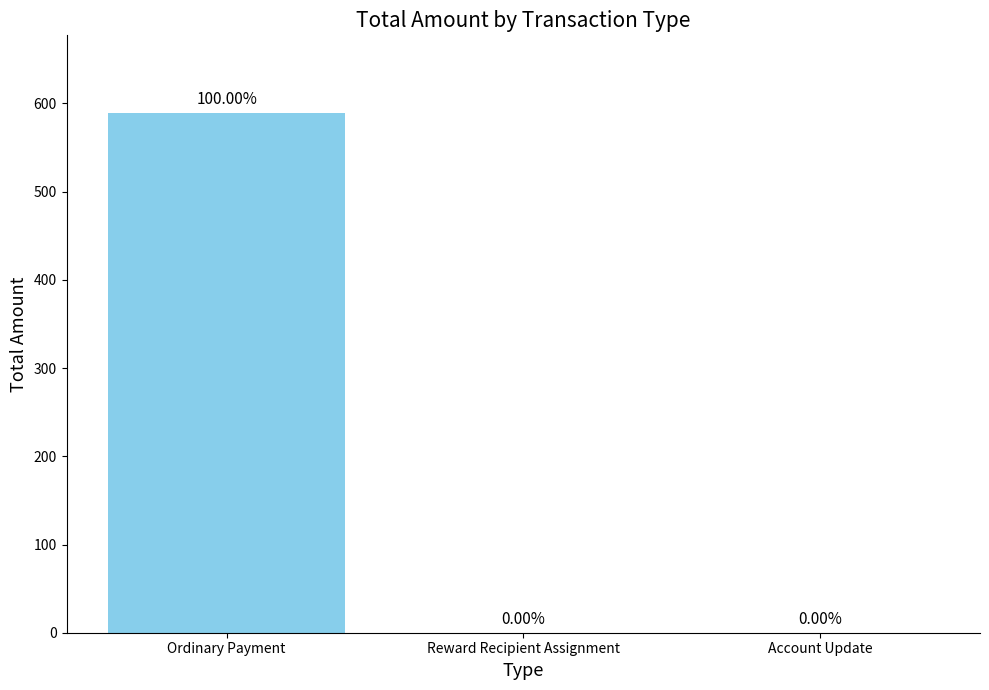

Which label corresponds to the largest value in the chart?

Ordinary Payment